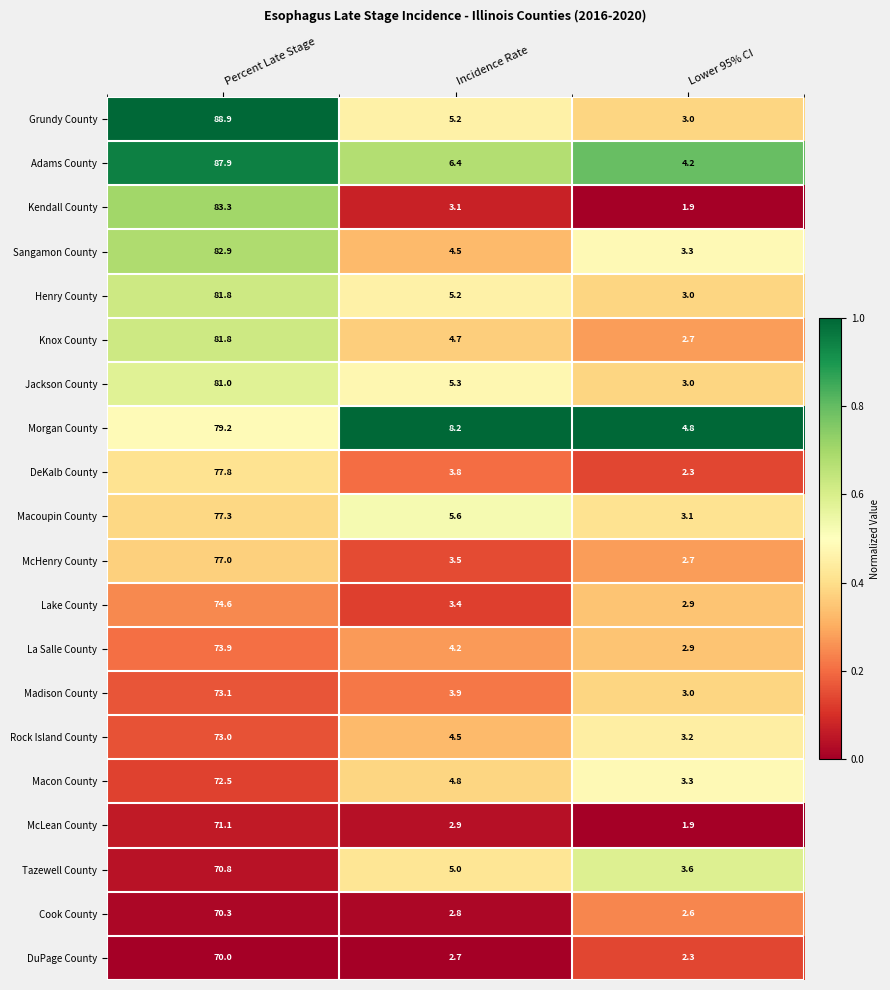

Is it true that McLean County equals 2.9 at Incidence Rate?

True